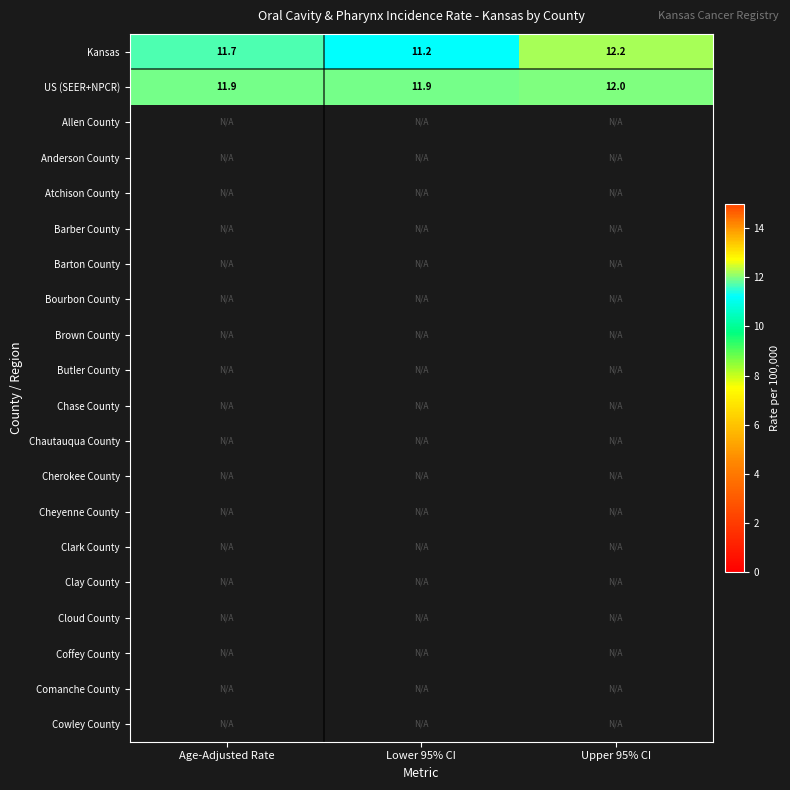

At which label does Kansas reach its peak?

Upper 95% CI